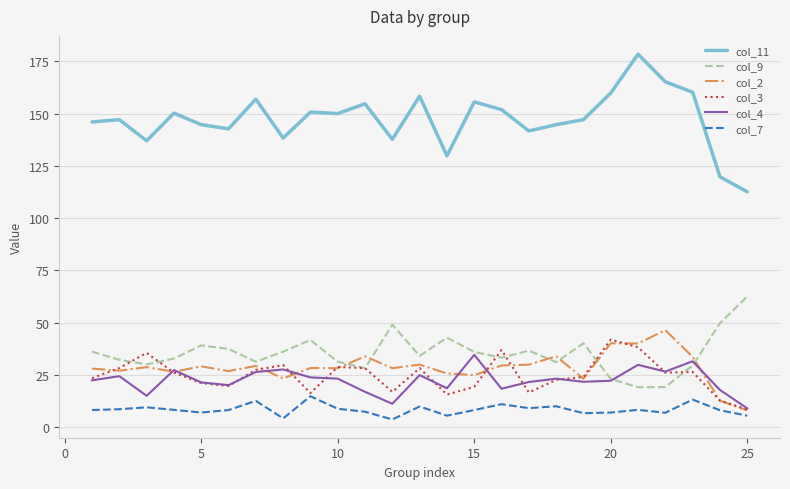

Which series has the largest total across all categories?

col_11